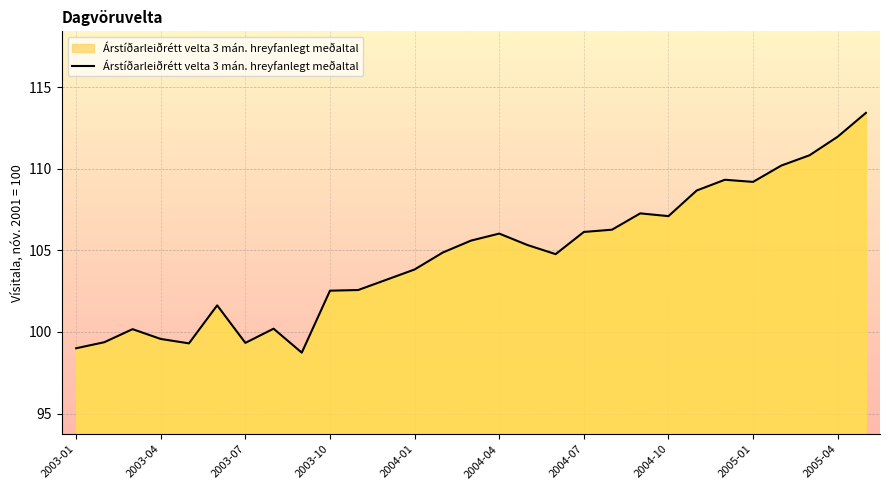

What is the maximum value shown in the chart?

113.4